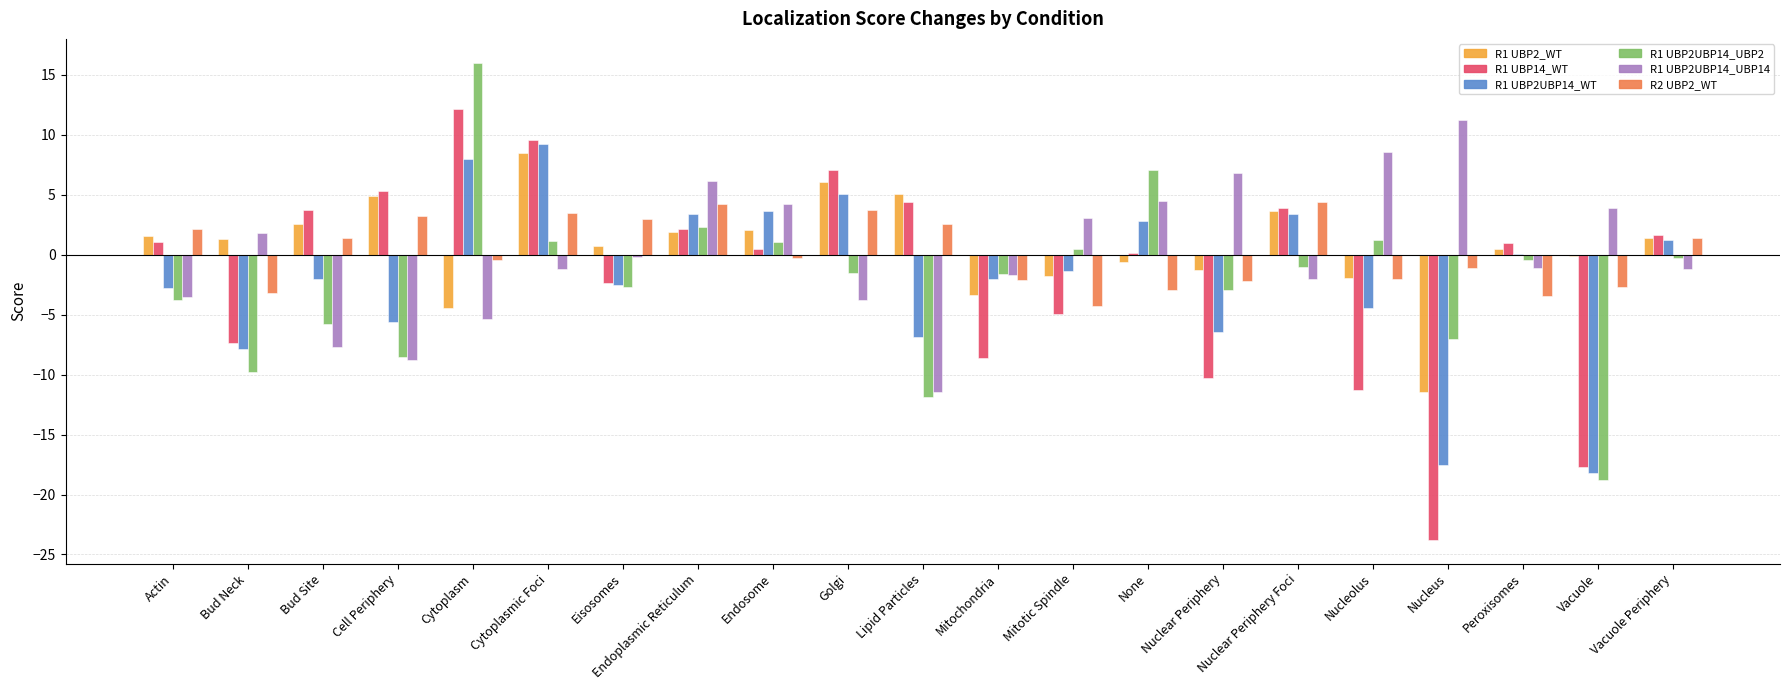

What is the greatest value displayed?

16.0